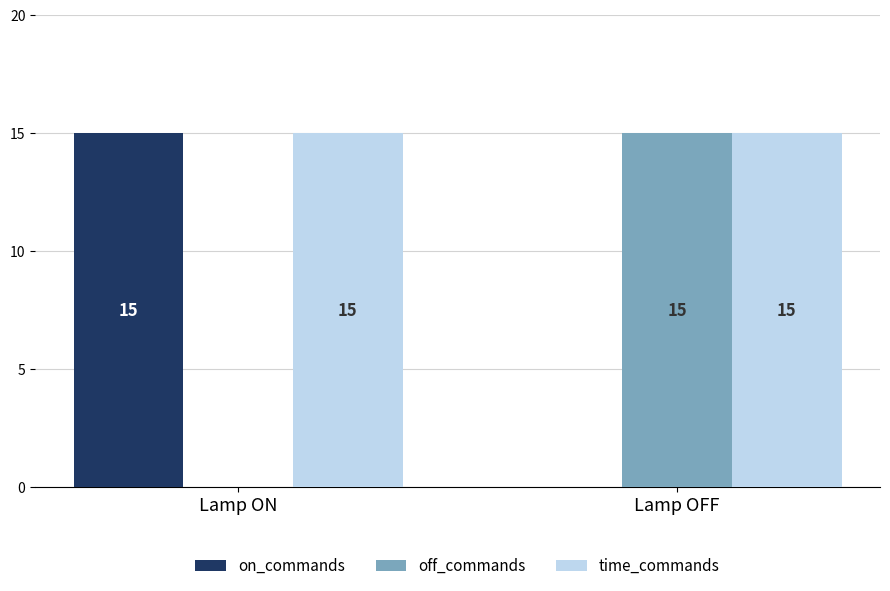

The on_commands series shows 0 at Lamp OFF. True or false?

True